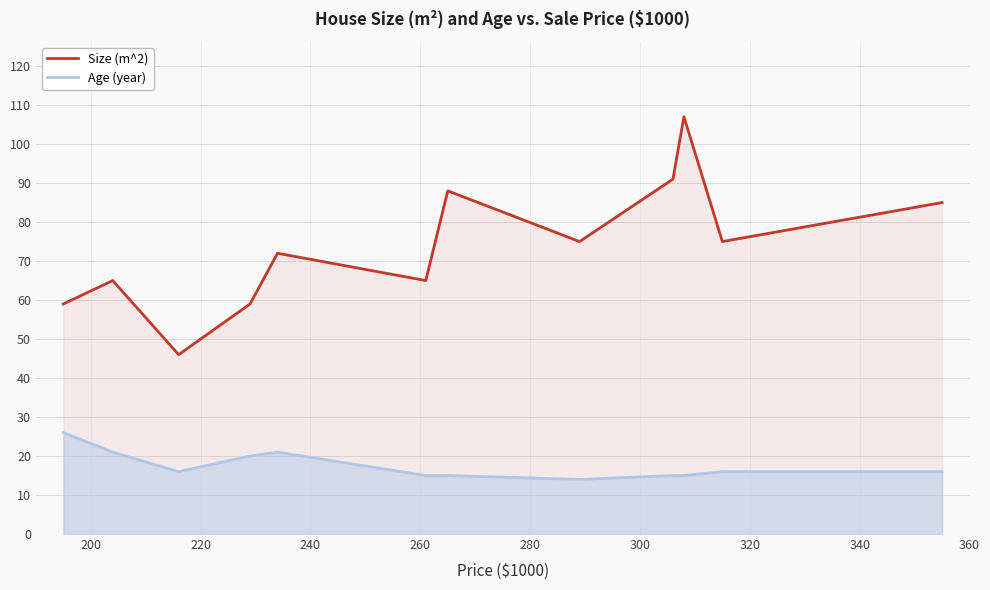

What is the greatest value displayed?

107